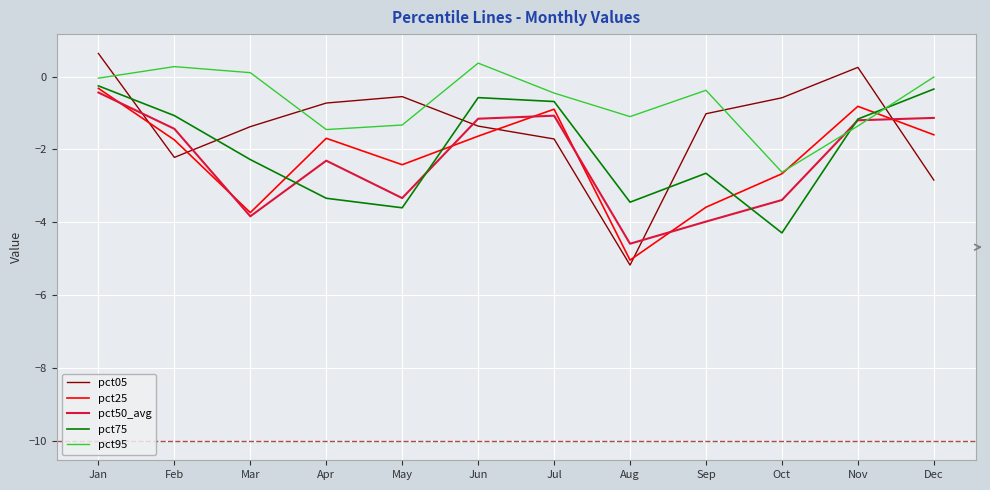

How many interior local peaks does the pct25 series have?

3